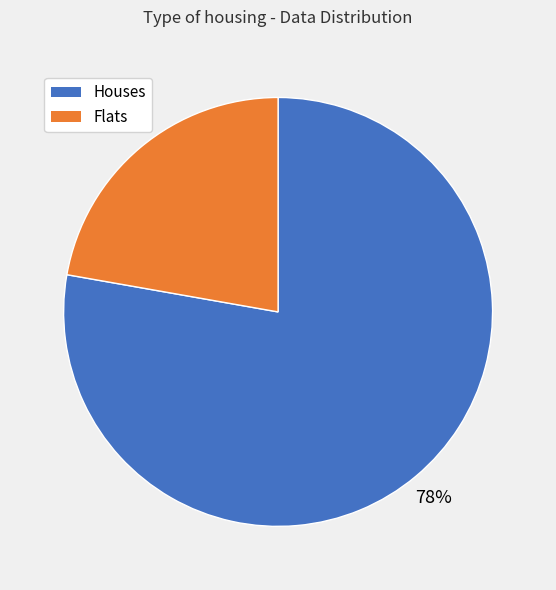

Which slice is the largest?

Houses